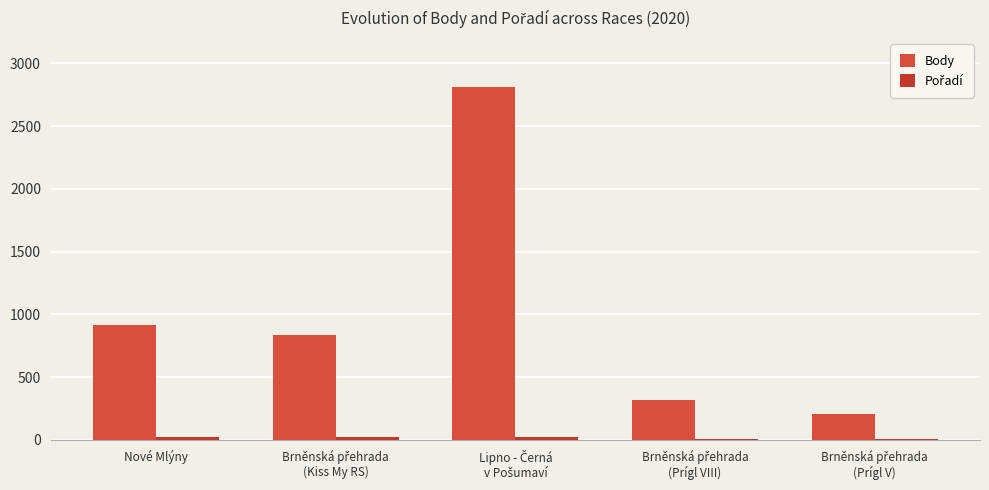

What is the difference between the second highest and minimum values in the Body series?

706